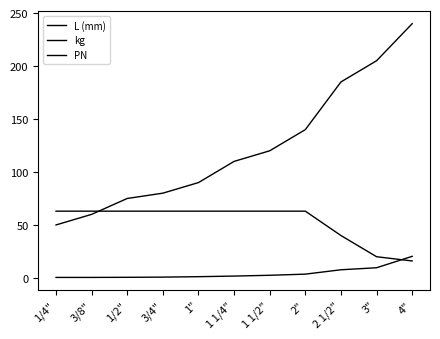

At 3/8", list the series in order from largest to smallest.

PN, L (mm), kg